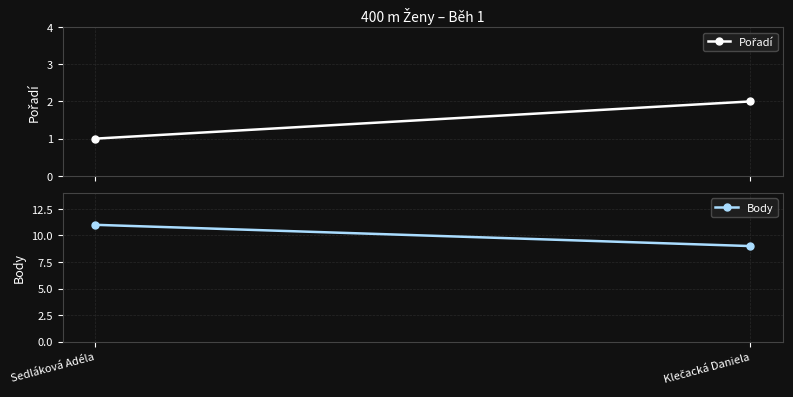

Rank the series at Klečacká Daniela from highest to lowest value.

Body, Pořadí